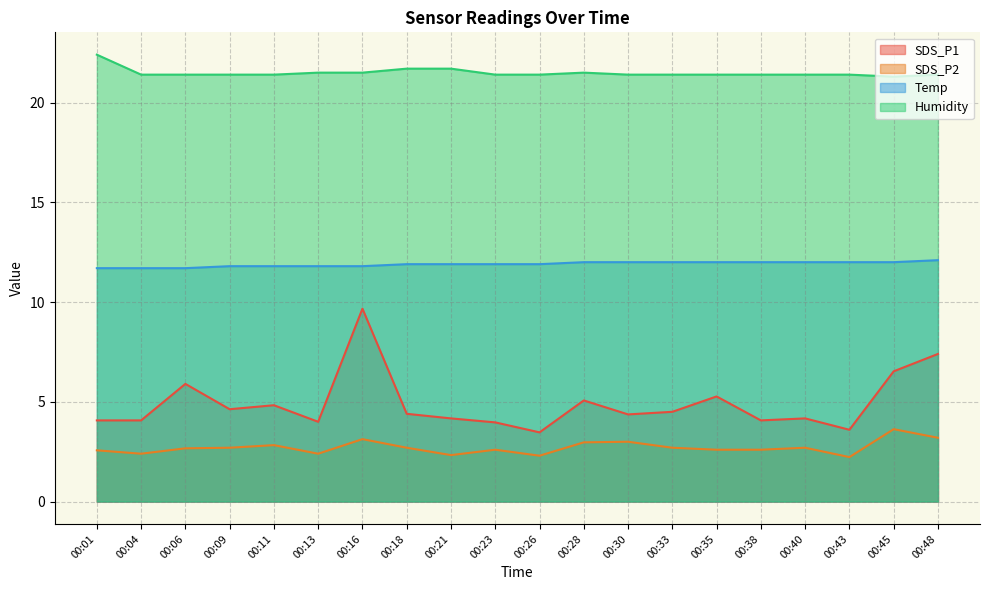

True or false: Humidity has more than 2 interior local peaks.

False